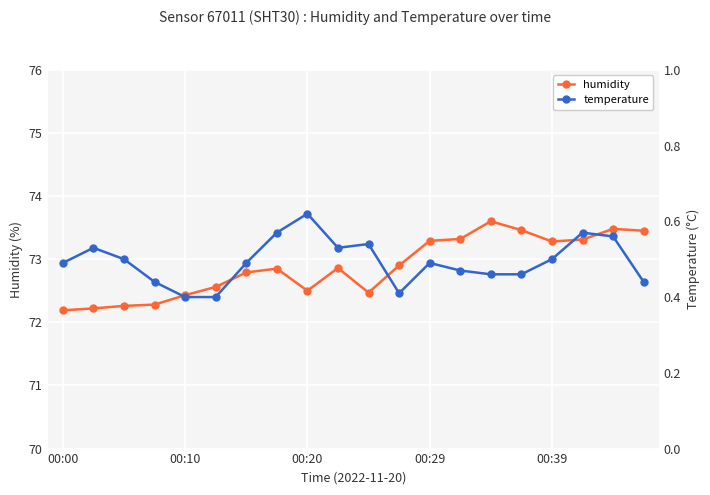

Is it true that temperature equals 0.3 at 17?

False